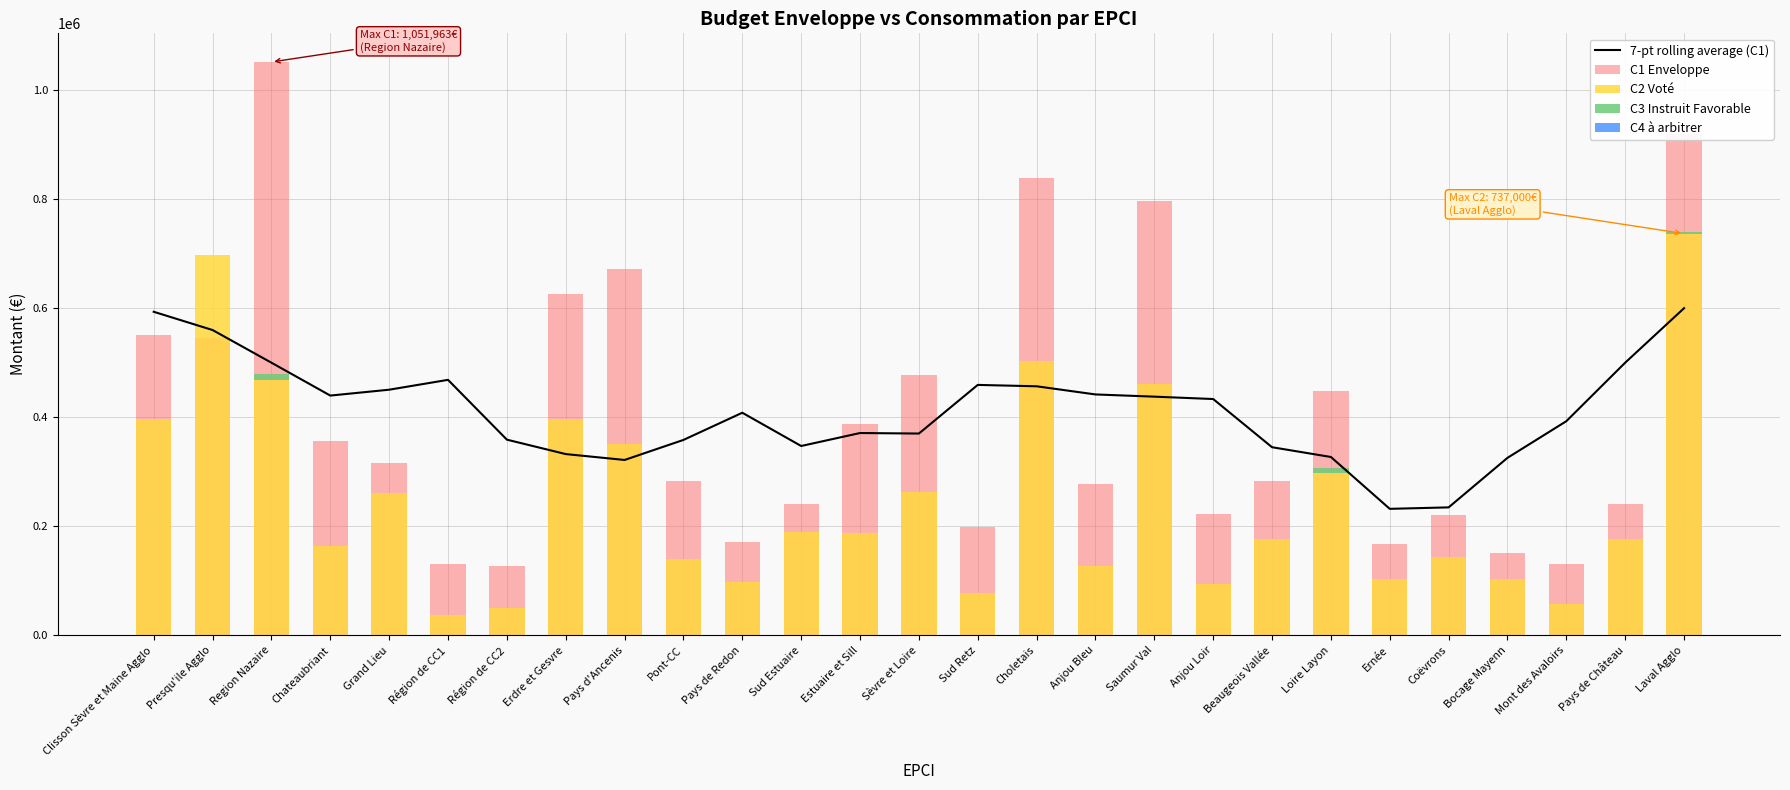

What is the difference between the maximum and minimum values in the C3 Instruit Favorable series?

10000.0